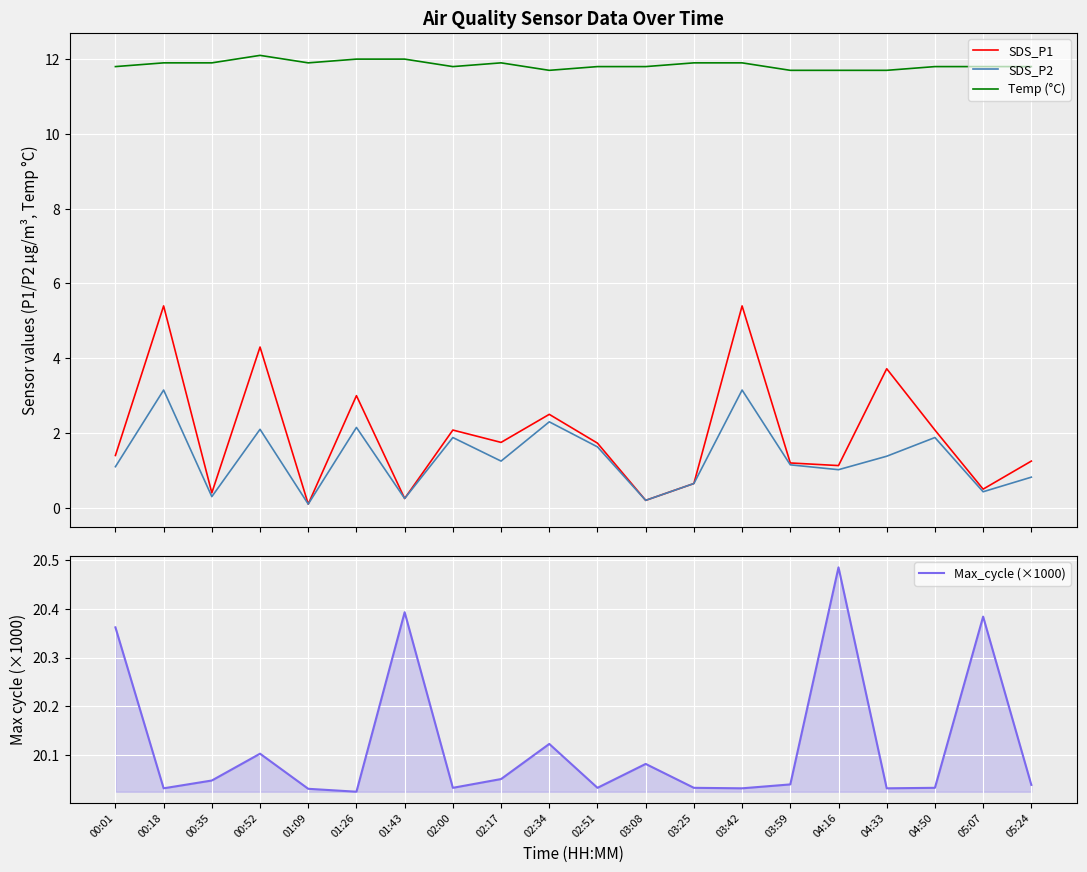

What is the highest value of the Max_cycle (×1000) series?

20.5